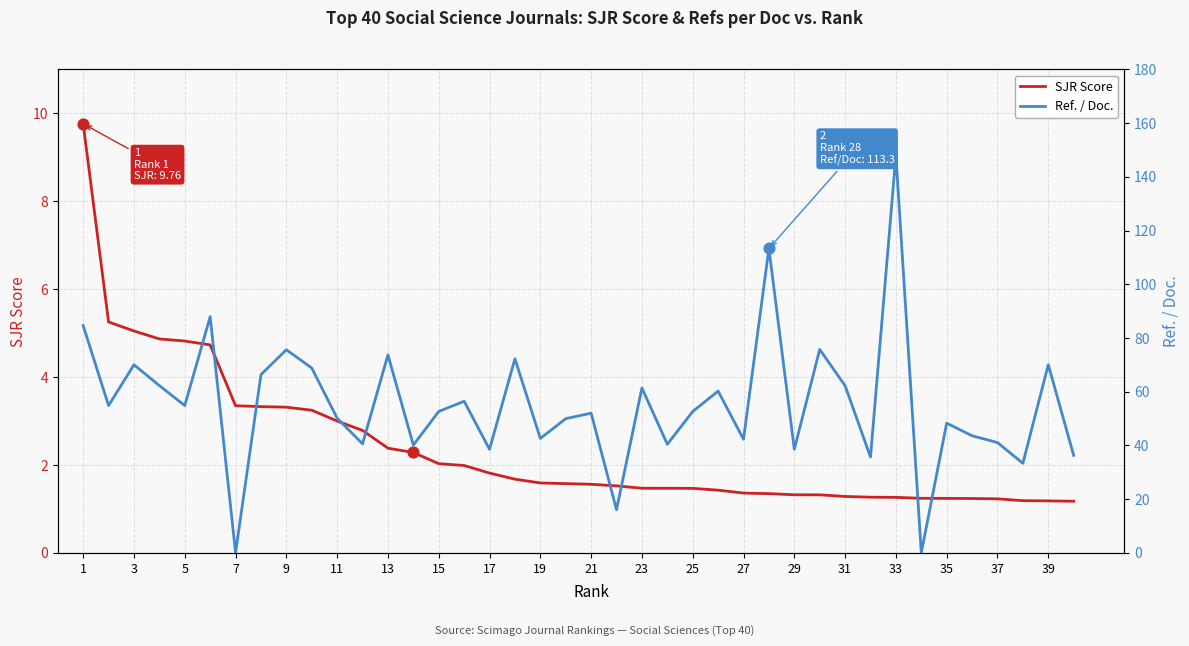

Which series reaches the maximum Y coordinate?

Ref. / Doc.